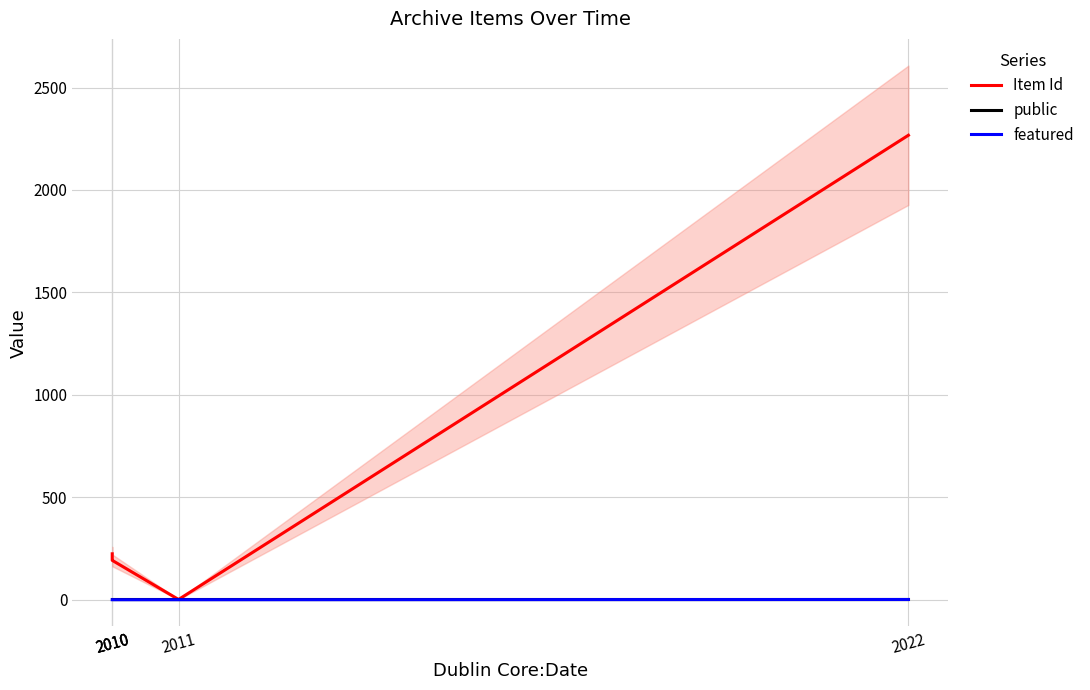

Is the value of Item Id at 2010 greater than the value of public at 2022?

Yes